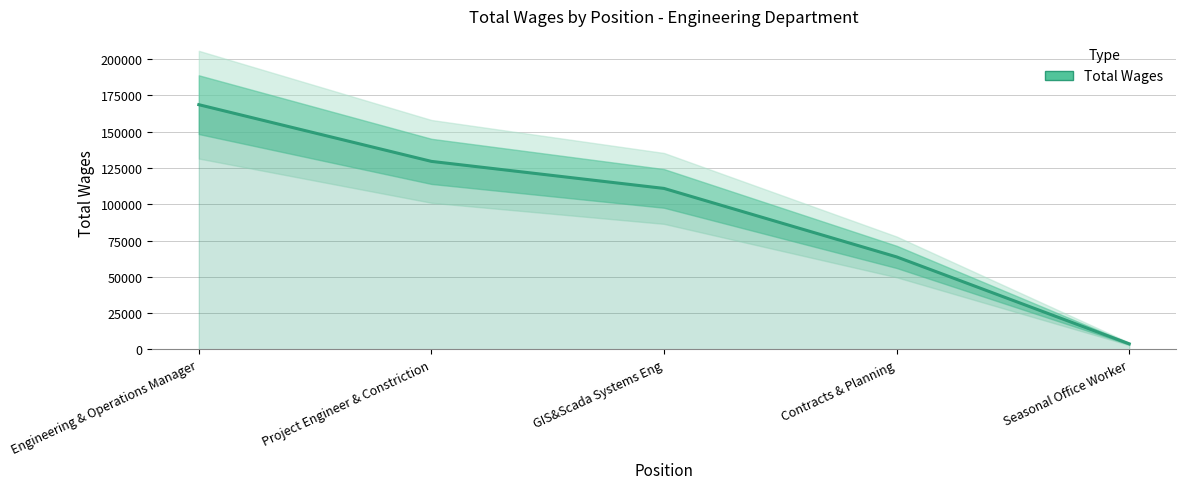

What is the label of the 4th point from the right?

Project Engineer & Constriction